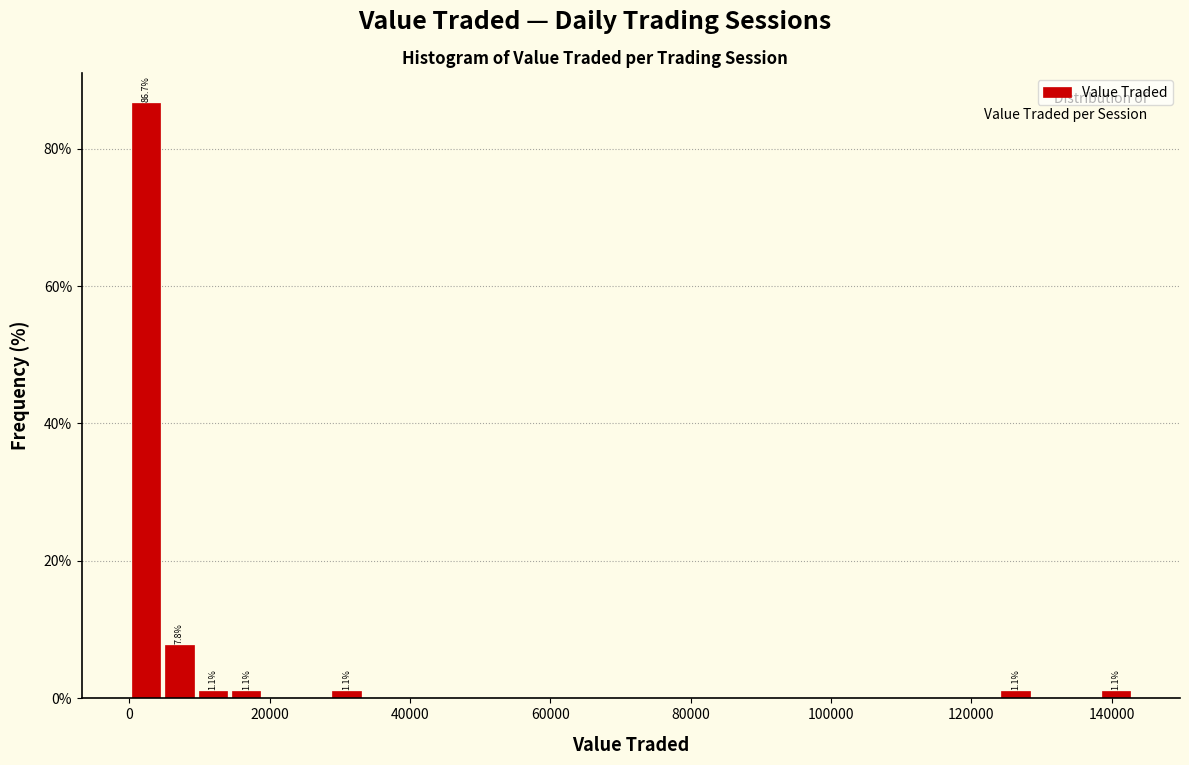

Around what value on the x-axis is the tallest bar? Give the approximate position of its centre, as read against the axis.

2000